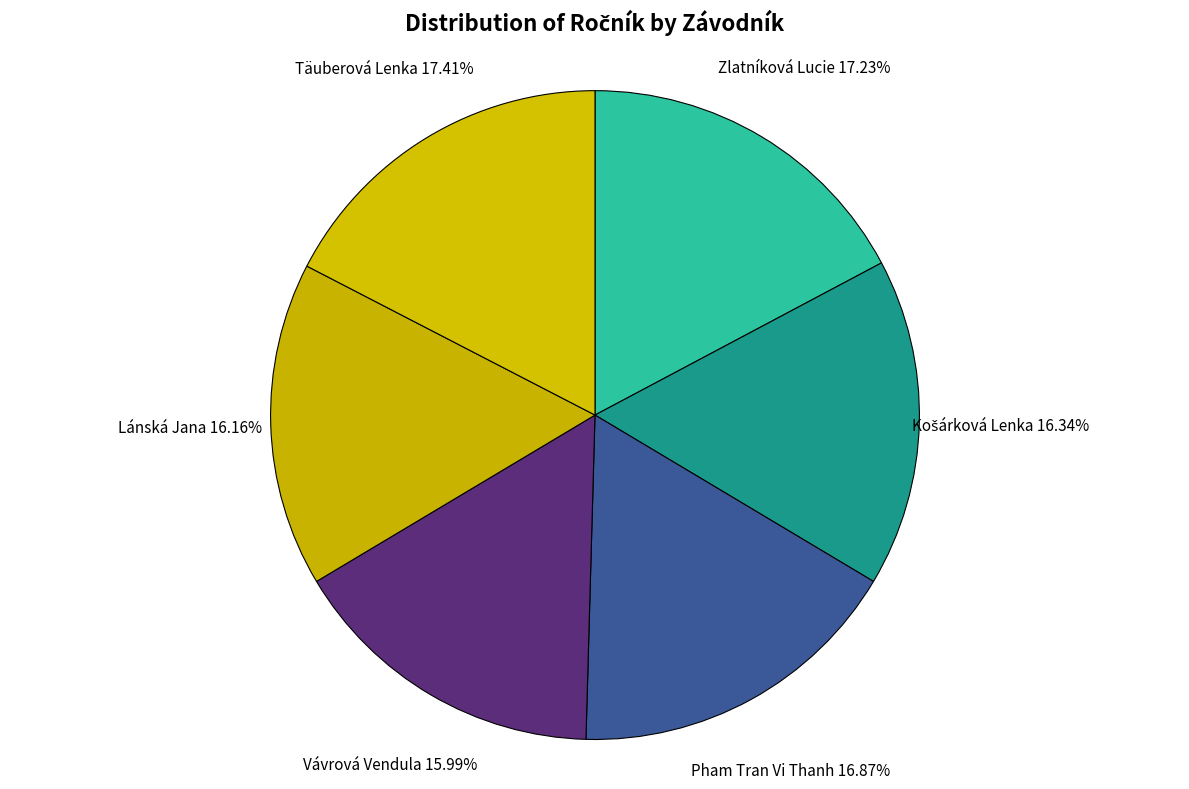

Does Vávrová Vendula account for over 50% of the chart?

No